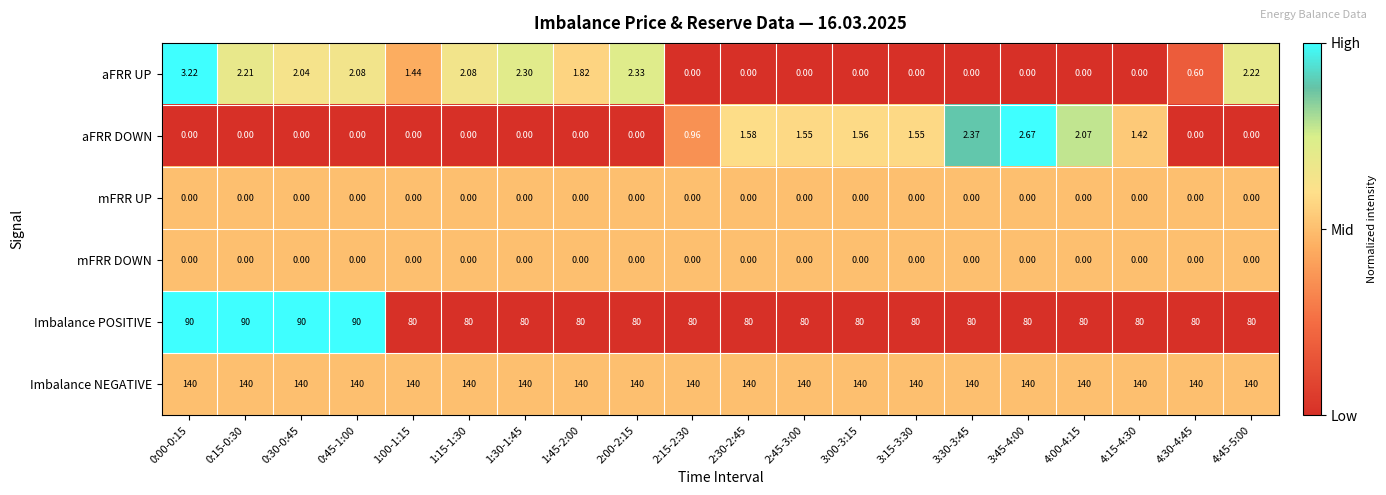

Which series changed the most between 2:30-2:45 and 4:45-5:00?

aFRR UP